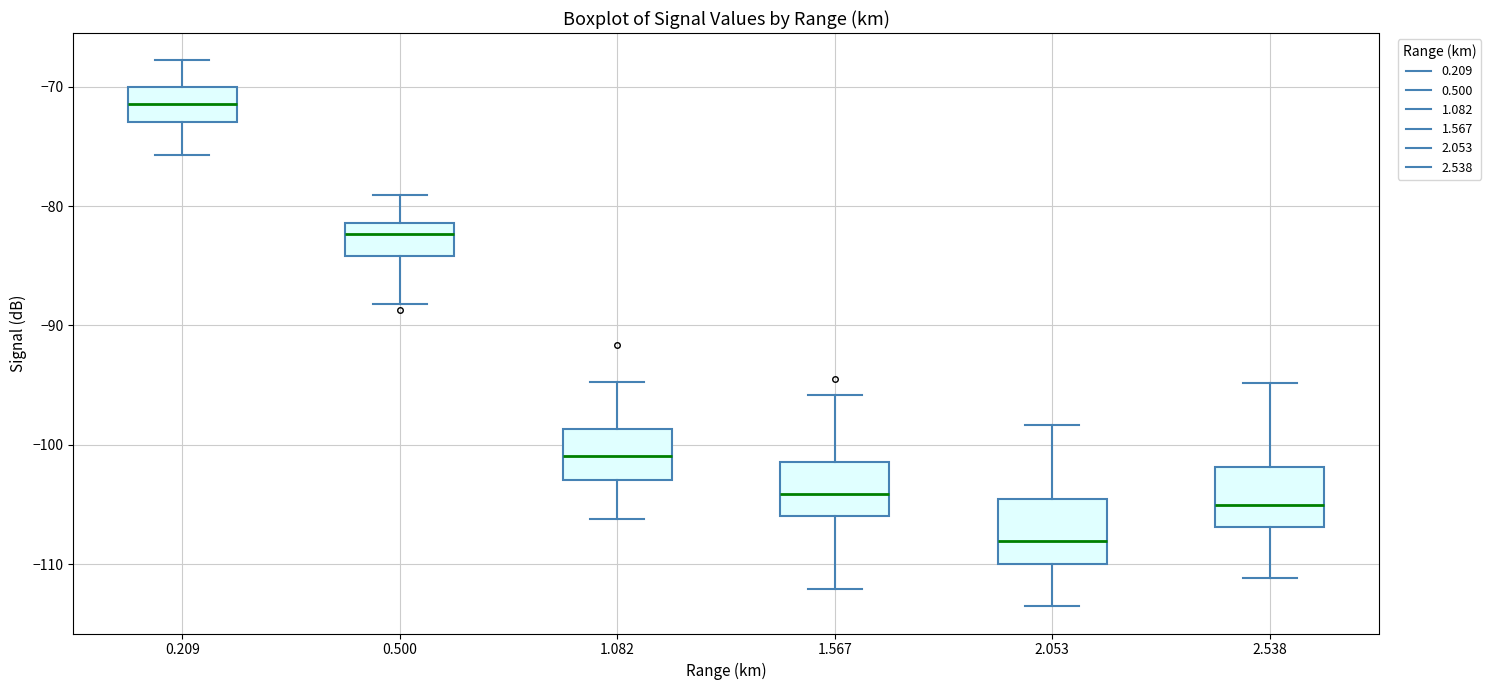

Where does the upper whisker of the box at x = 1.082 end on the y-axis? The values are not printed on the chart, so give them approximately, as read against the axis.

-95